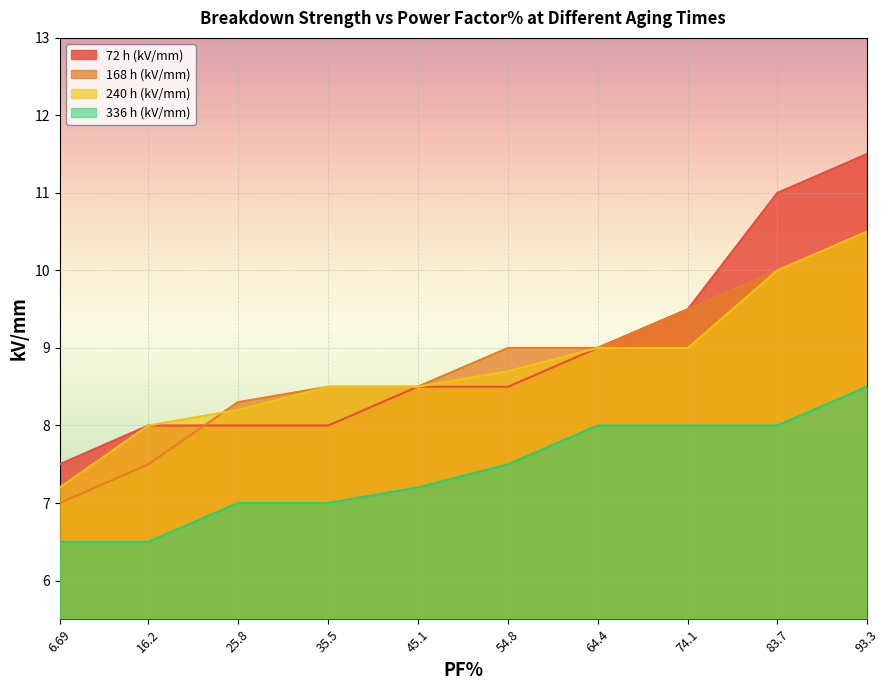

Reading right to left, list all the values displayed in this chart.

72 h (kV/mm): 93.3=11.5	83.7=11.0	74.1=9.5	64.4=9.0	54.8=8.5	45.1=8.5	35.5=8.0	25.8=8.0	16.2=8.0	6.69=7.5
168 h (kV/mm): 93.3=10.5	83.7=10.0	74.1=9.5	64.4=9.0	54.8=9.0	45.1=8.5	35.5=8.5	25.8=8.3	16.2=7.5	6.69=7.0
240 h (kV/mm): 93.3=10.5	83.7=10.0	74.1=9.0	64.4=9.0	54.8=8.7	45.1=8.5	35.5=8.5	25.8=8.2	16.2=8.0	6.69=7.2
336 h (kV/mm): 93.3=8.5	83.7=8.0	74.1=8.0	64.4=8.0	54.8=7.5	45.1=7.2	35.5=7.0	25.8=7.0	16.2=6.5	6.69=6.5